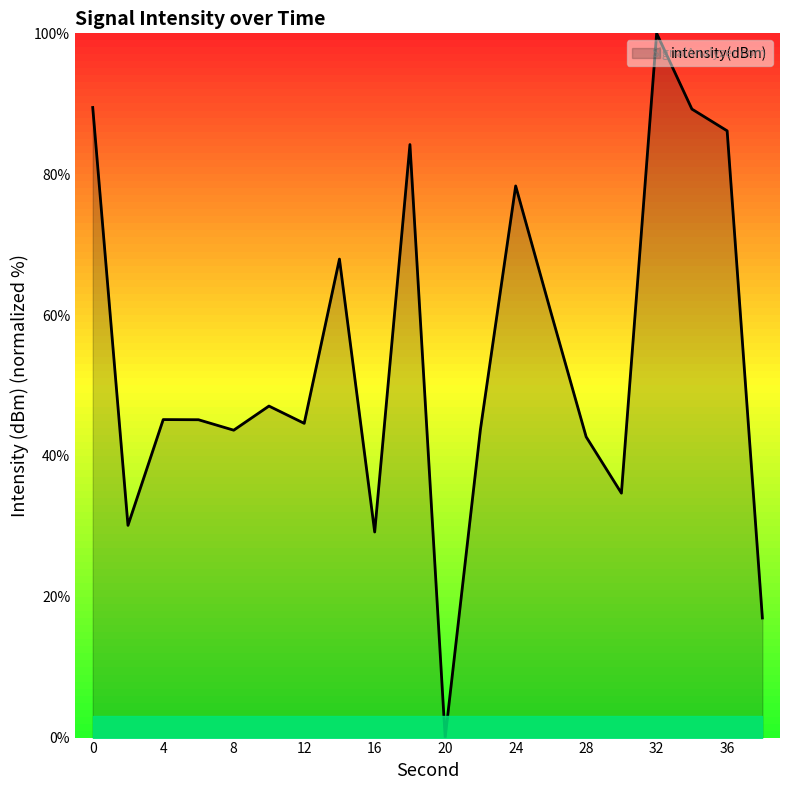

What is the difference between the maximum and minimum values?

100.0